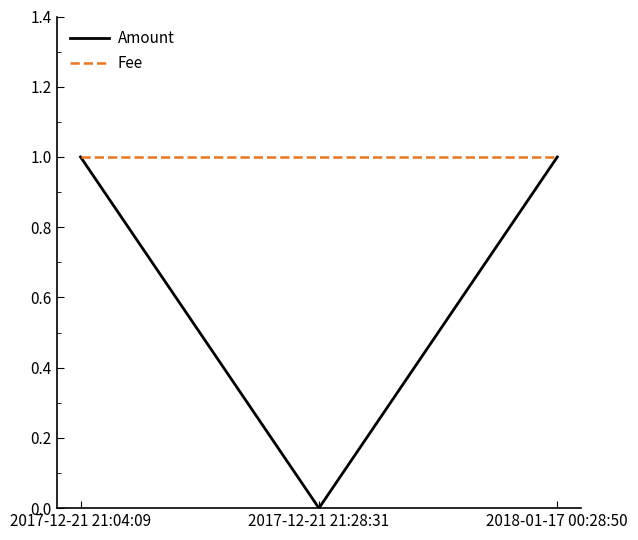

Where is Amount nearest to the value 0?

2017-12-21 21:28:31